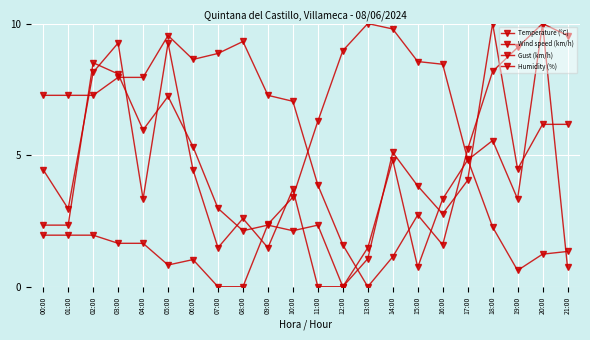

How many series are shown in this chart?

4